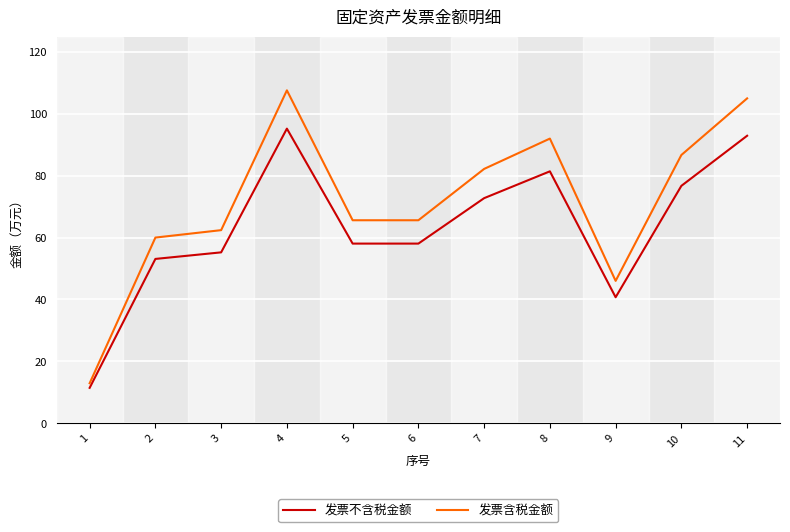

At 5, list the series in order from largest to smallest.

发票含税金额, 发票不含税金额